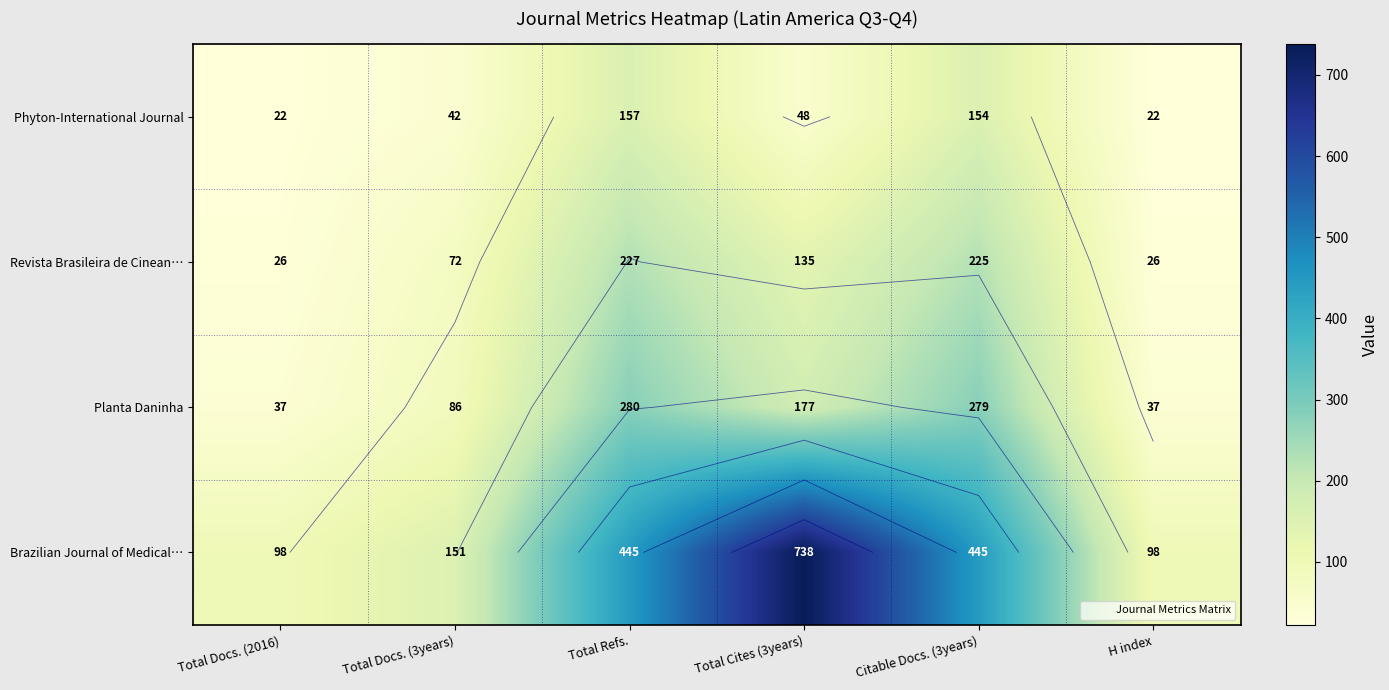

What is the lowest value of the Brazilian Journal of Medical… series?

98